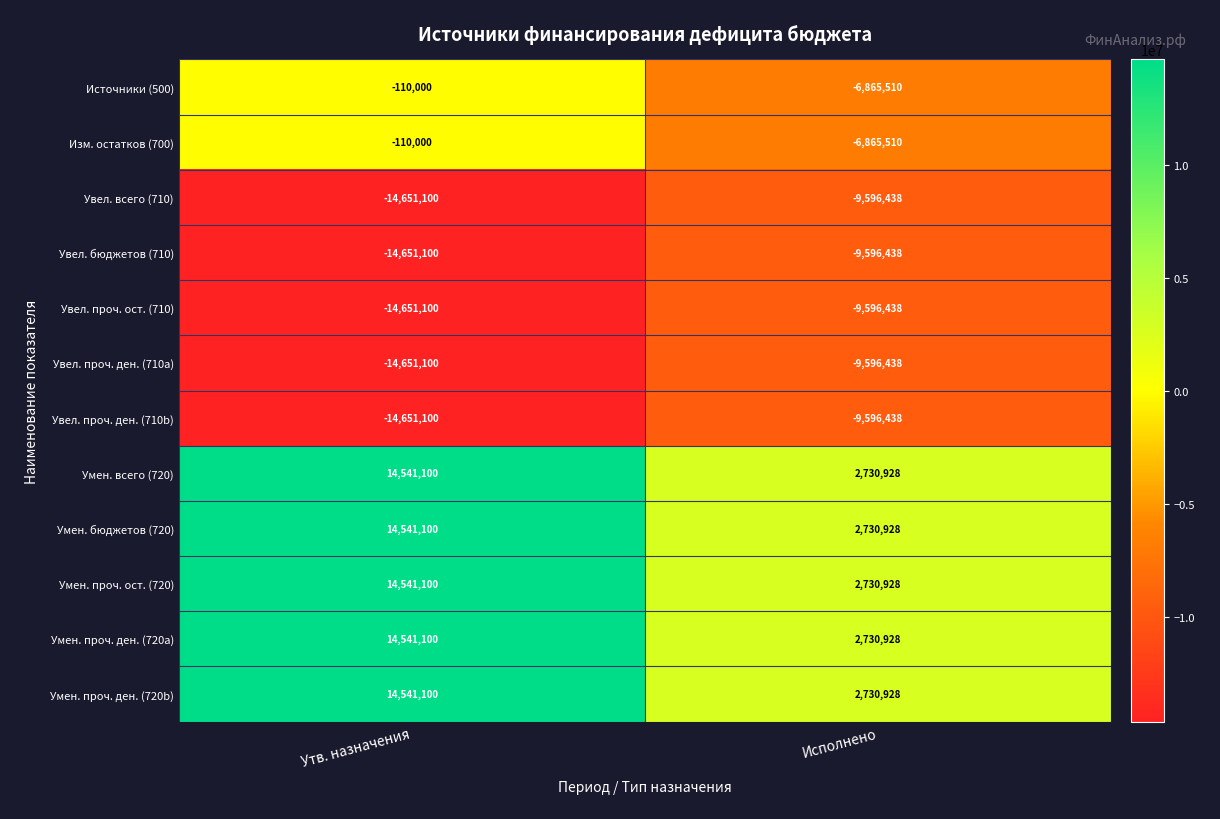

What is the sum of all Умен. всего (720) values?

17272028